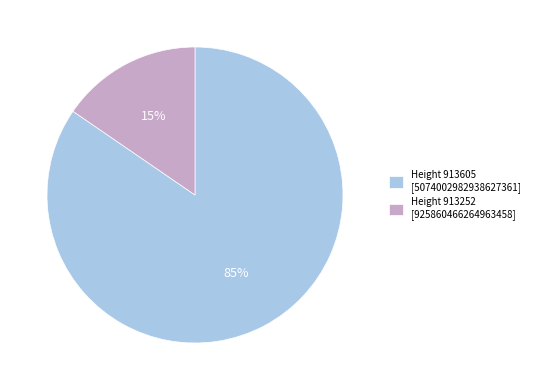

Which slice is the largest?

Height 913605 [5074002982938627361]